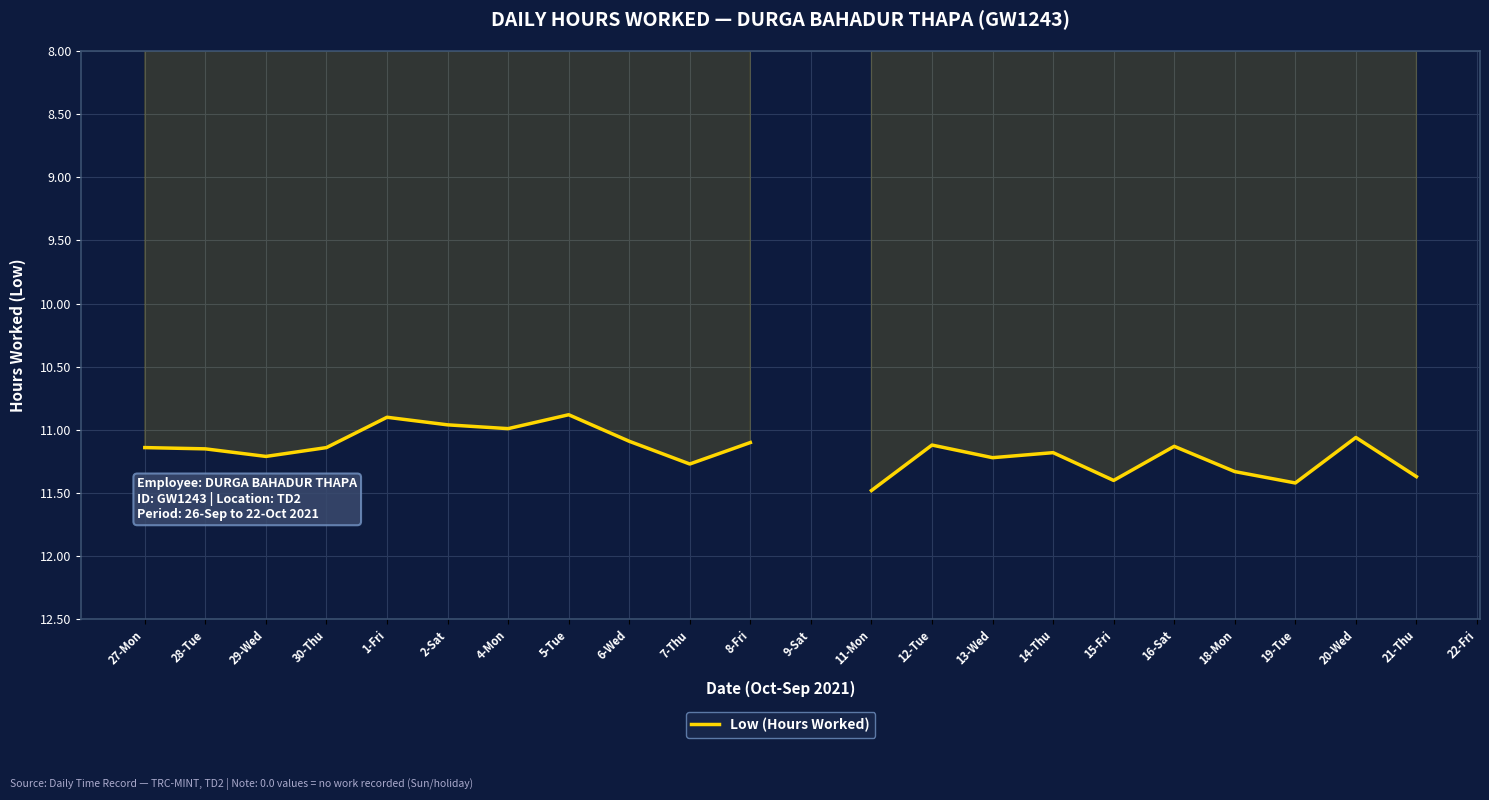

What position from the left is 6-Wed?

9